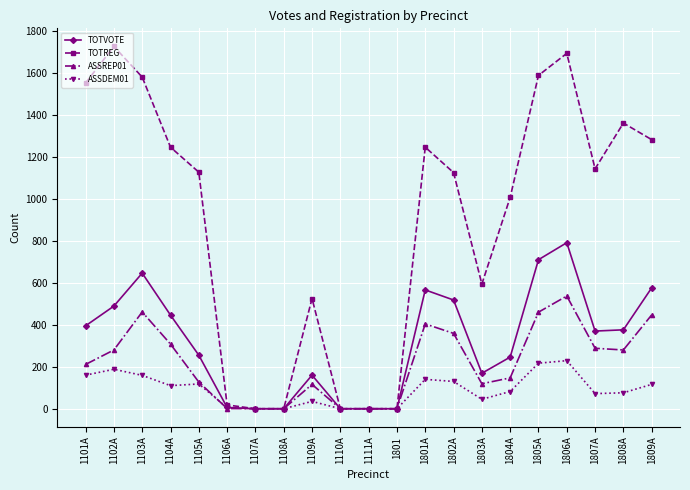

What are all the series names shown in the legend?

TOTVOTE, TOTREG, ASSREP01, ASSDEM01